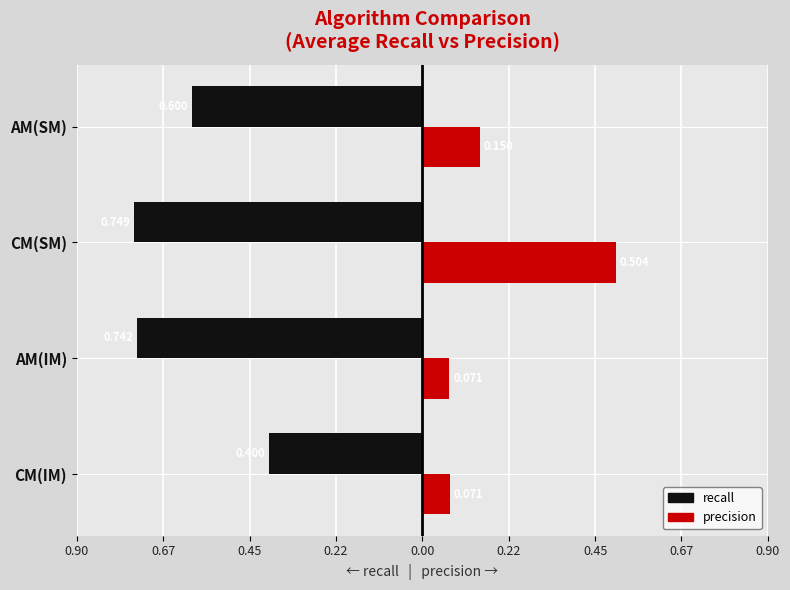

What are all the series names shown in the legend?

recall, precision